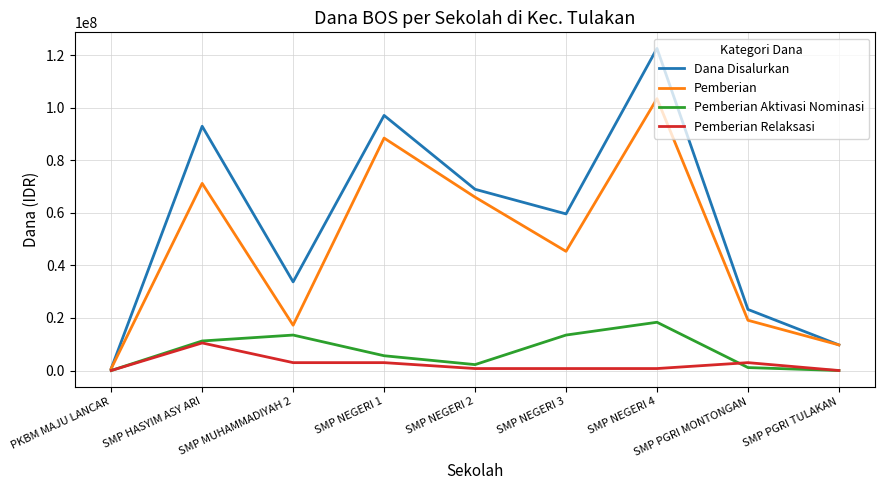

Which category has the highest value in the Pemberian series?

SMP NEGERI 4